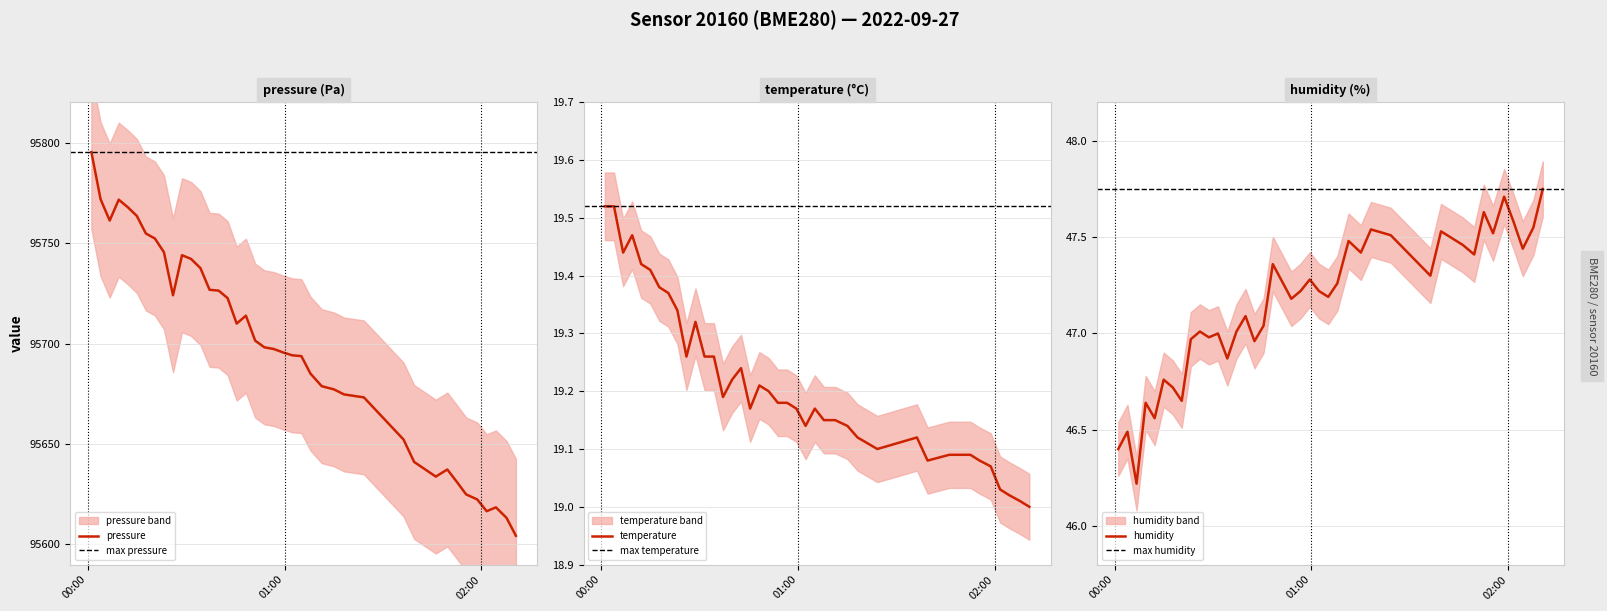

Between 2022-09-27T01:15:04 and 2022-09-27T02:07:41, which series saw the biggest shift?

pressure